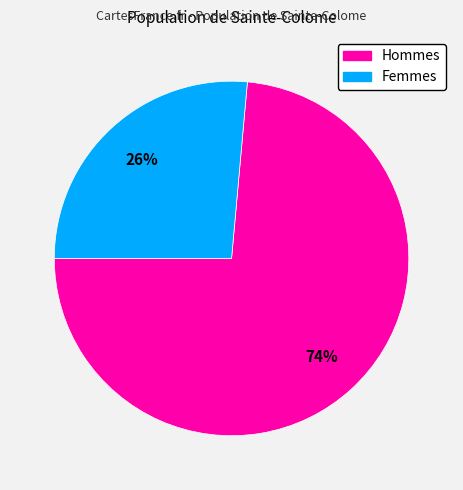

How many segments does this pie chart have?

2